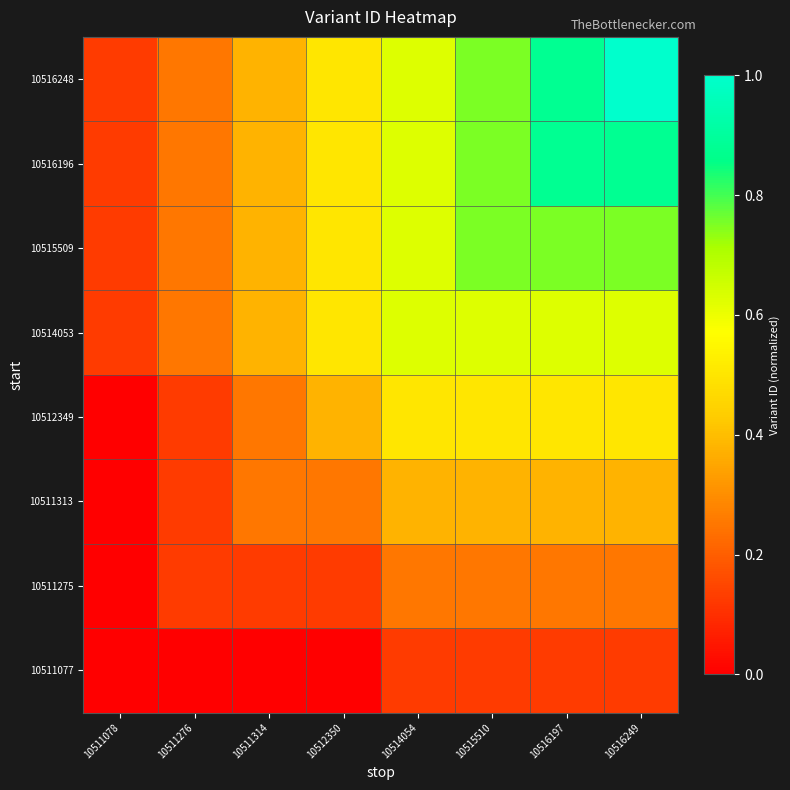

How many distinct data groups are displayed?

8